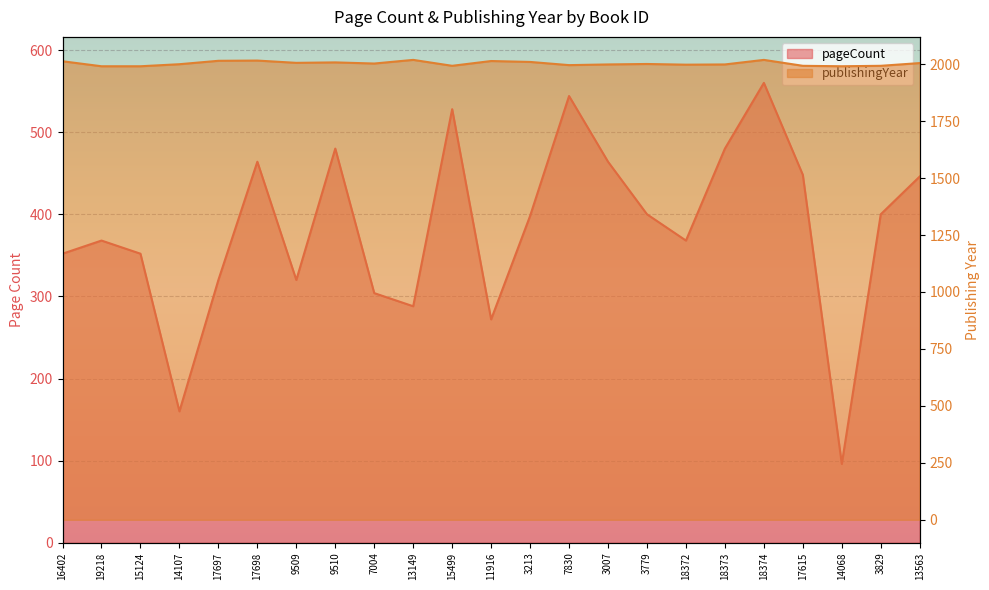

At 3213, list the series in order from smallest to largest.

pageCount, publishingYear